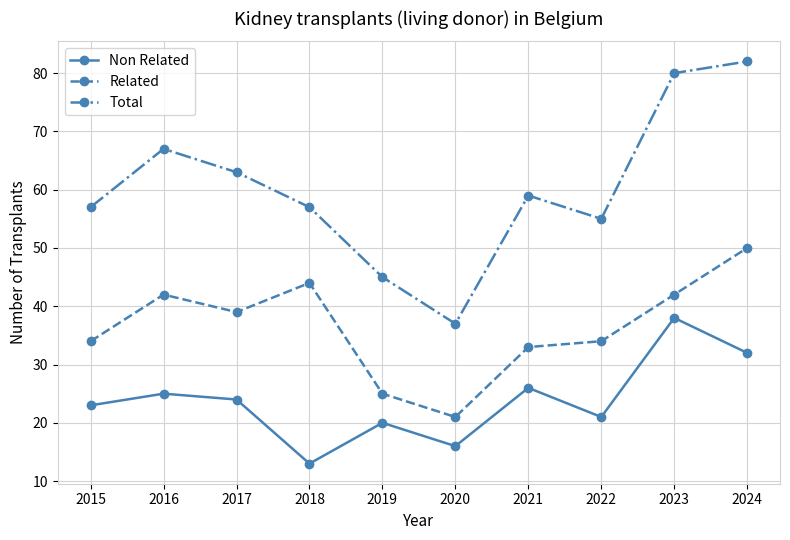

True or false: Non Related and Total cross at least once.

False